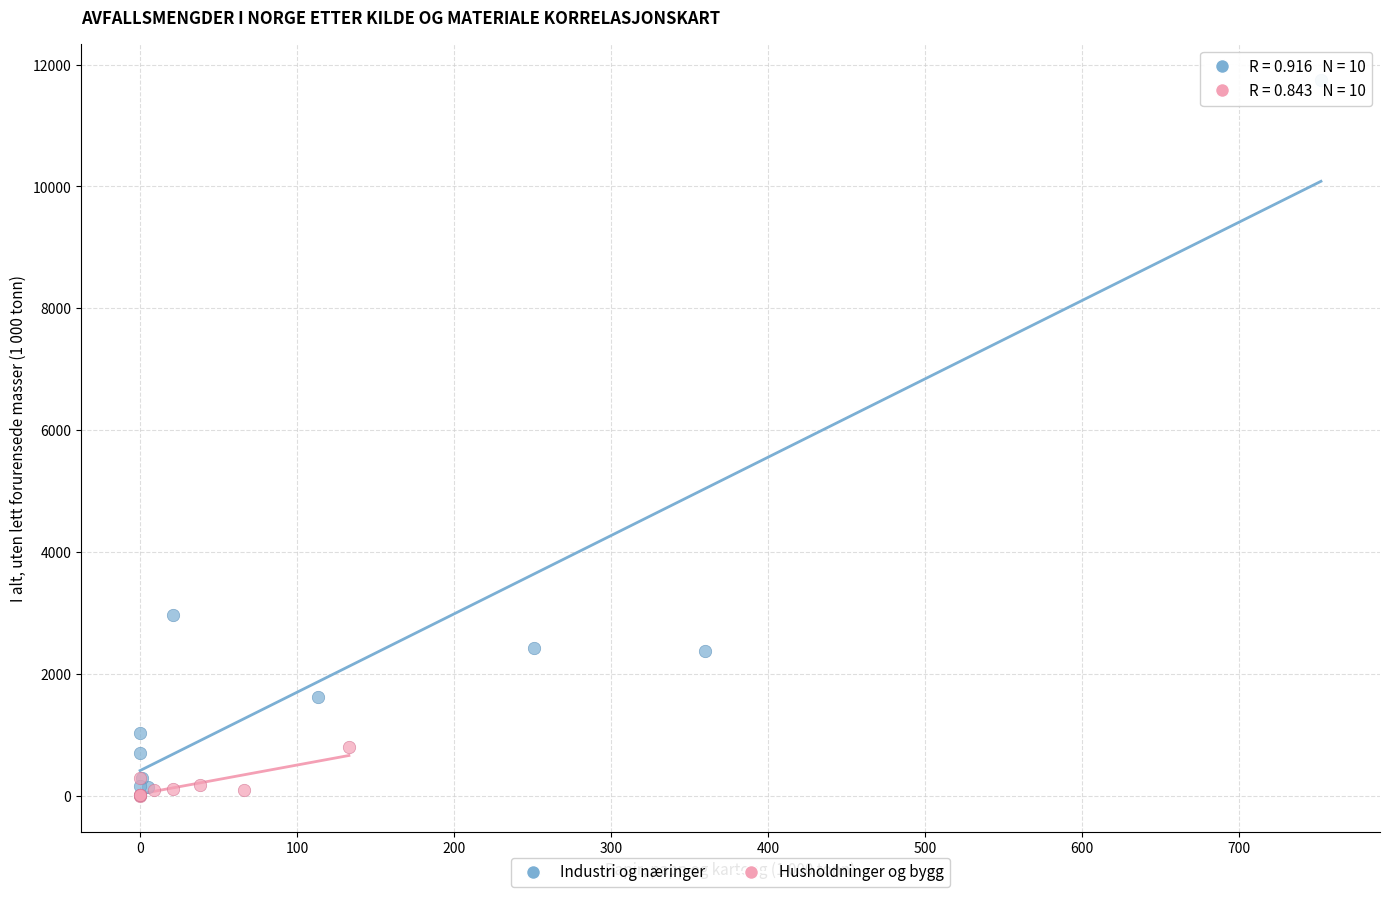

What are all the series names shown in the legend?

Industri og næringer, Husholdninger og bygg